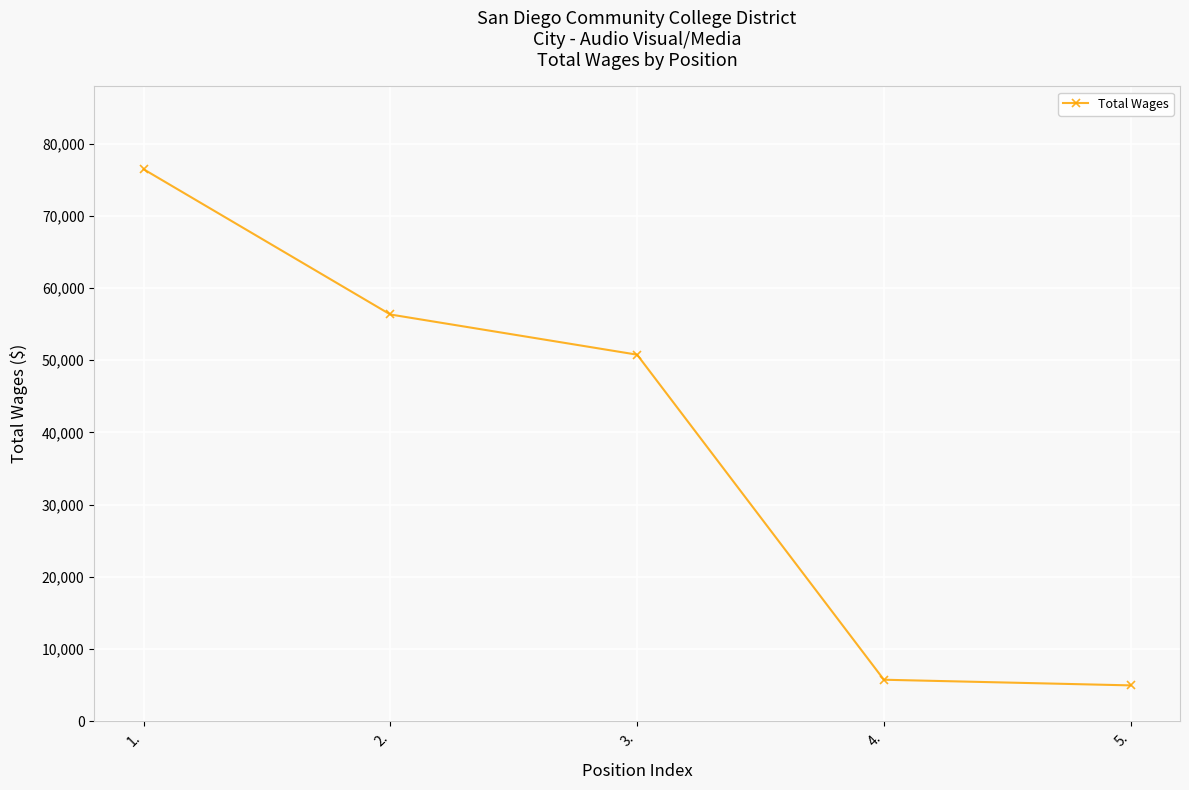

List the labels in order of value, smallest first.

5., 4., 3., 2., 1.